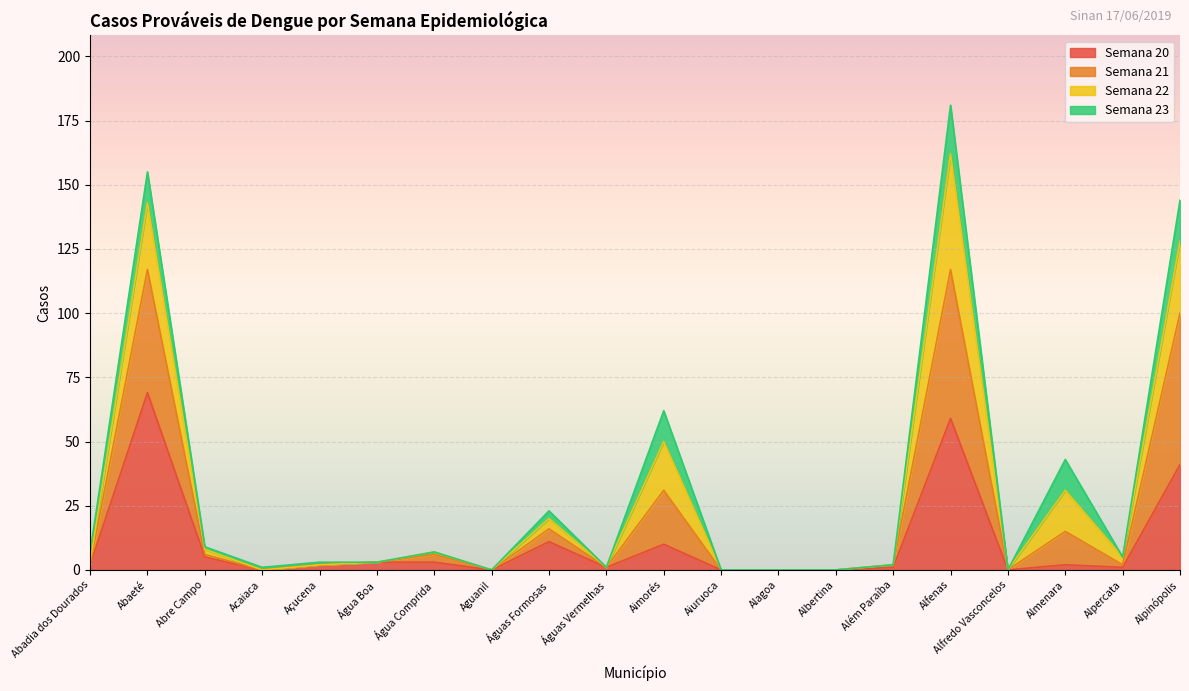

At which category is the sum across all series the highest?

Alfenas